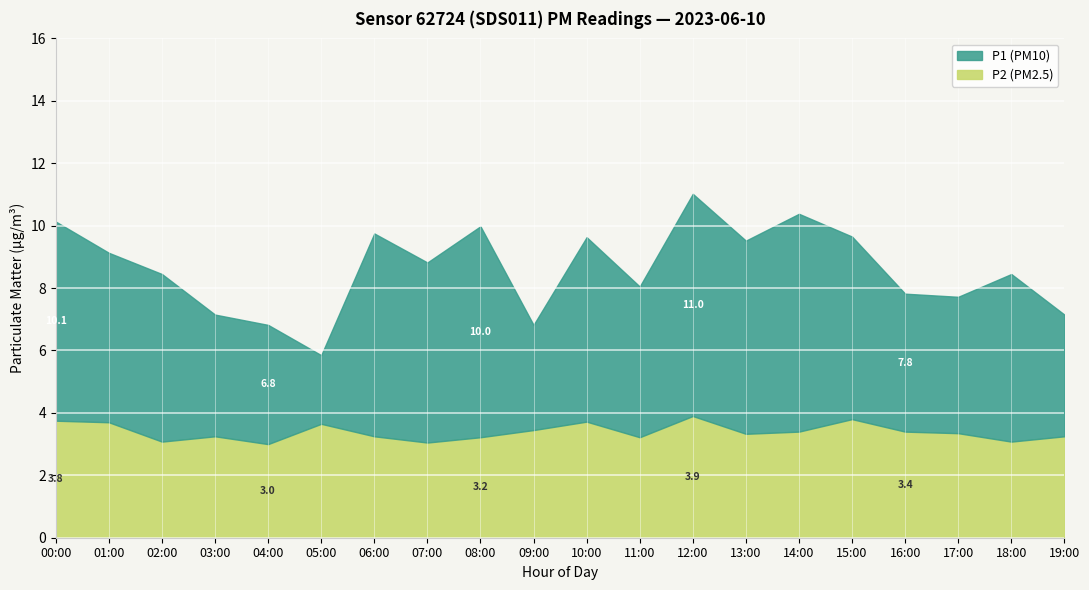

Read the P1 value at 13:00.

9.5